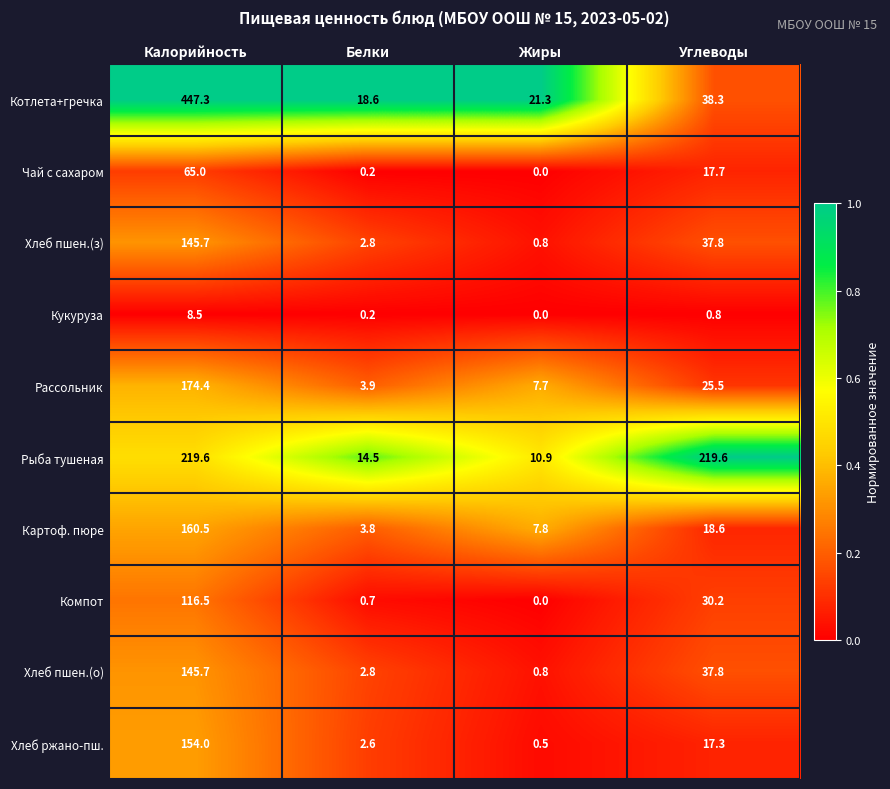

What is the difference between the highest and lowest values at Калорийность?

438.8